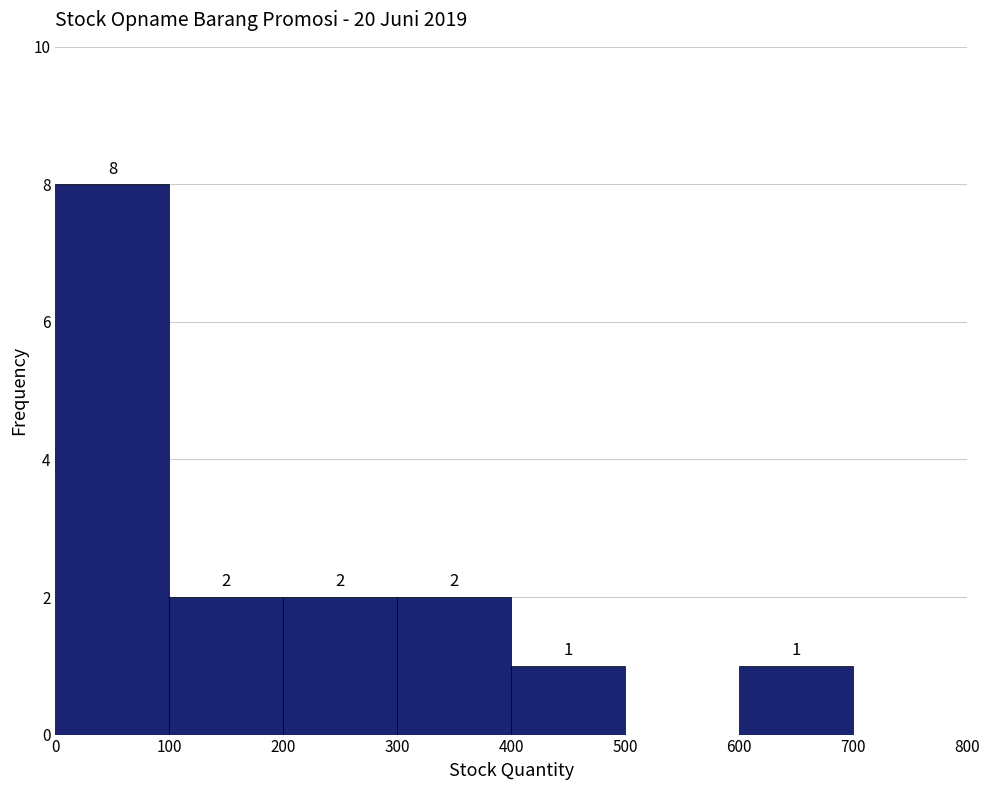

Which range on the x-axis has the tallest bar?

0 to 100